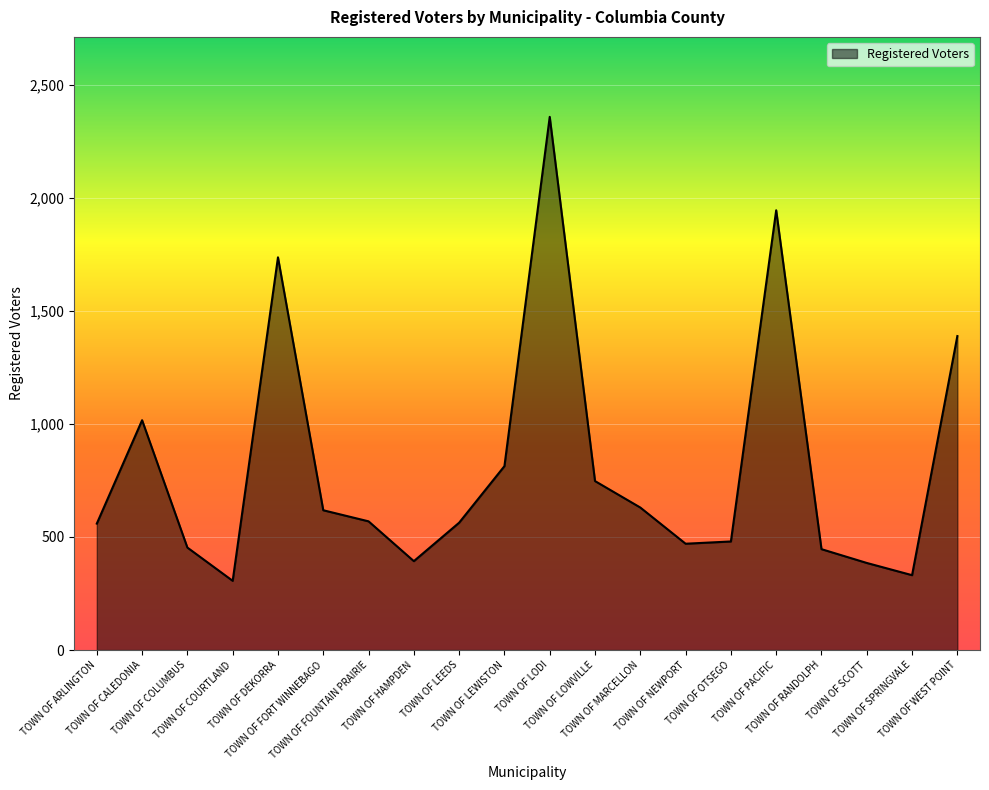

Is it true that the value at TOWN OF DEKORRA is 1736?

True